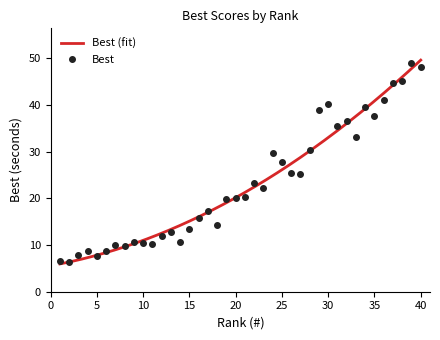

The Best series shows 67.1 at 30. True or false?

False